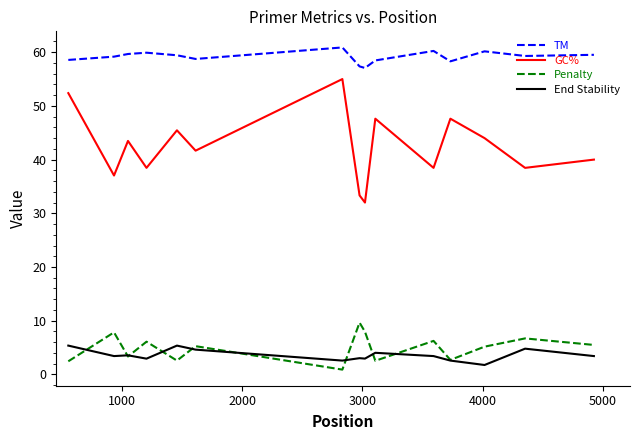

How many distinct data groups are displayed?

4